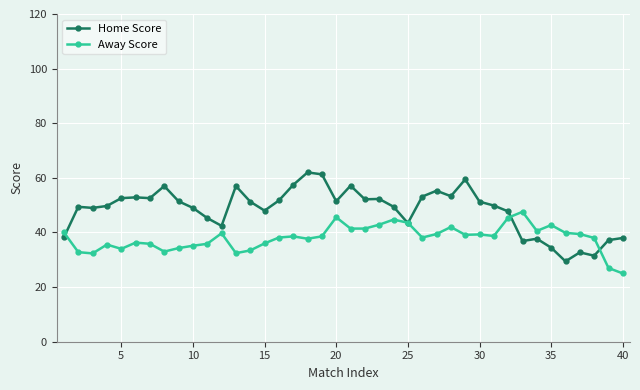

Rank the series by their maximum value, from lowest to highest.

Away Score, Home Score